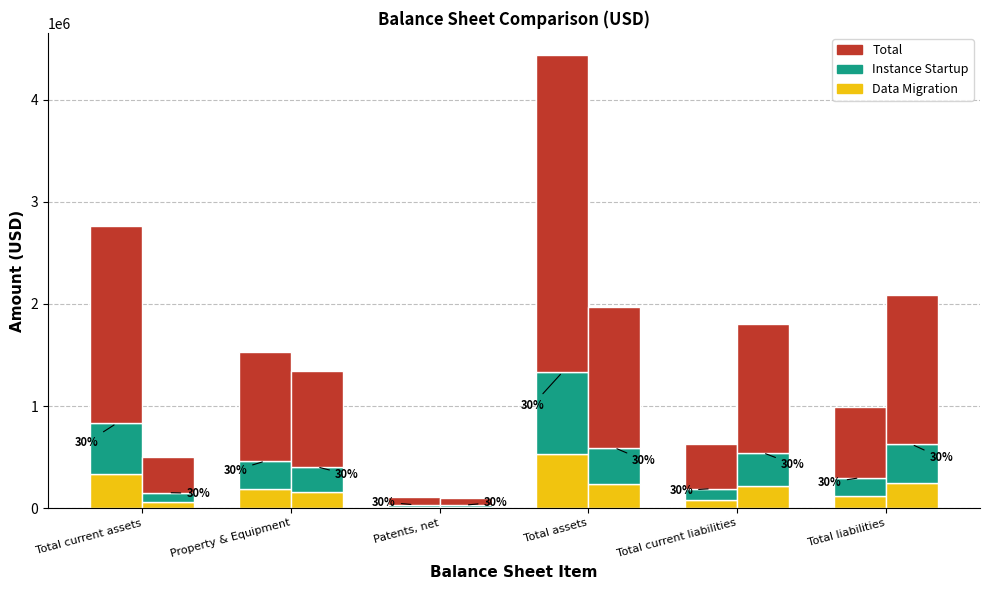

How many data points does each series have?

6